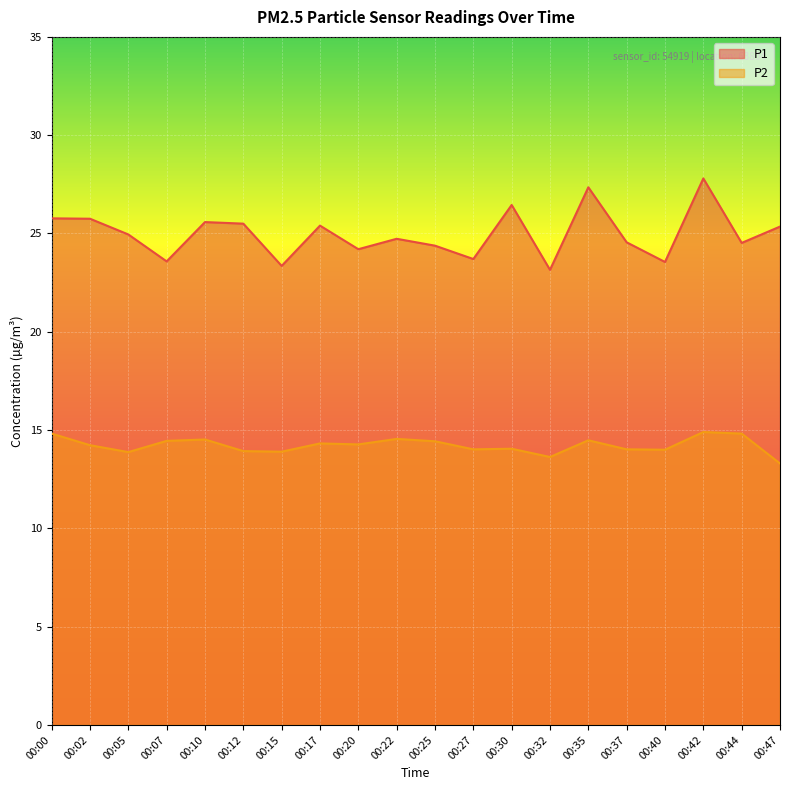

True or false: P2 and P1 cross at least once.

False